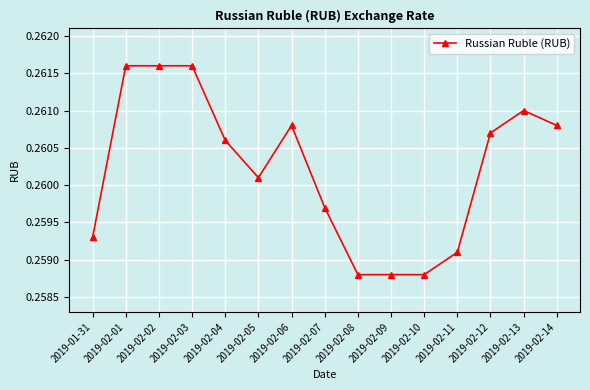

Is this an area chart (filled region under the line)?

No